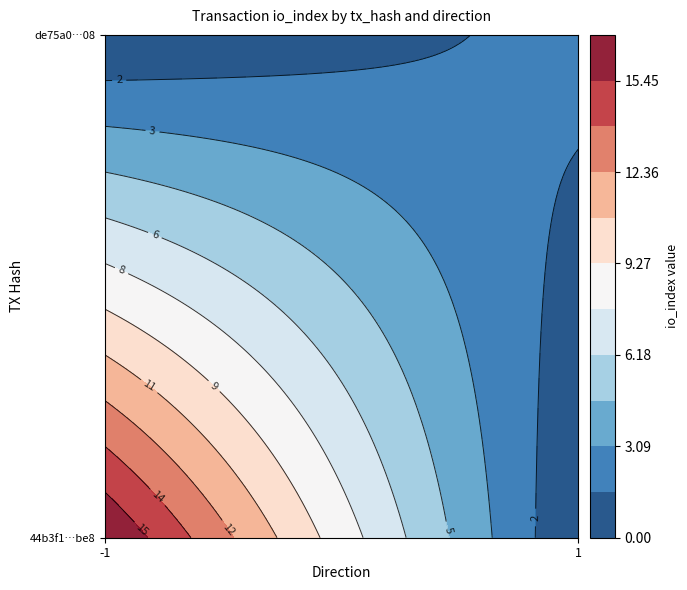

Rank the series by their average value, from lowest to highest.

de75a0f536c0e4d7b8137fa51e4fac267ca0d08, 44b3f1ddadaac97cf4689ff49fc3f424b078be8